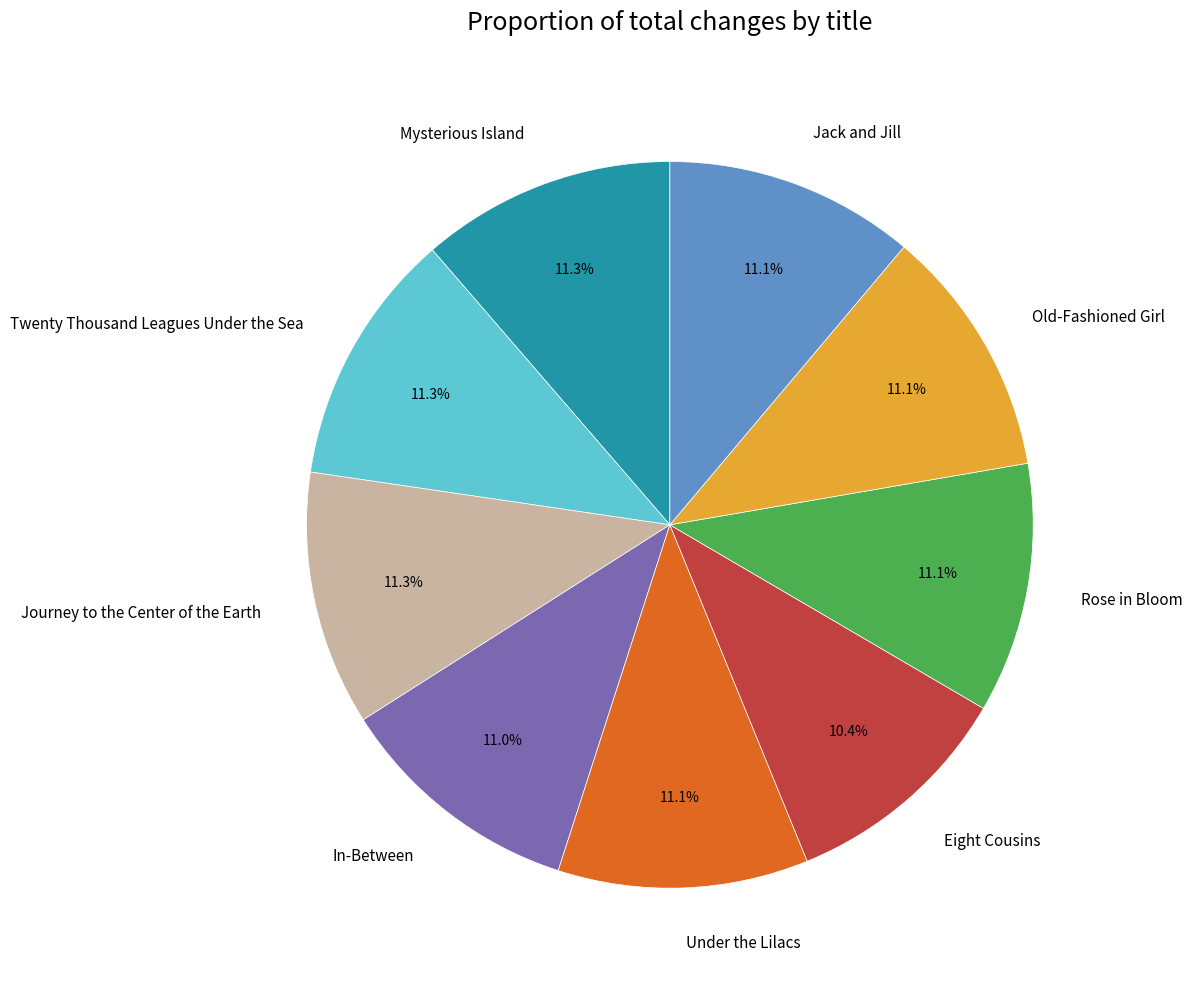

To the nearest percent, what is the difference between the largest and smallest slice percentages?

1%